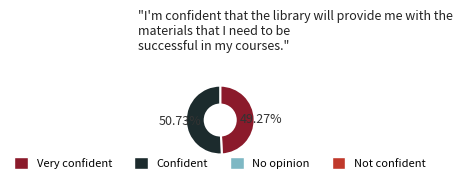

Does any single category account for the majority?

Yes